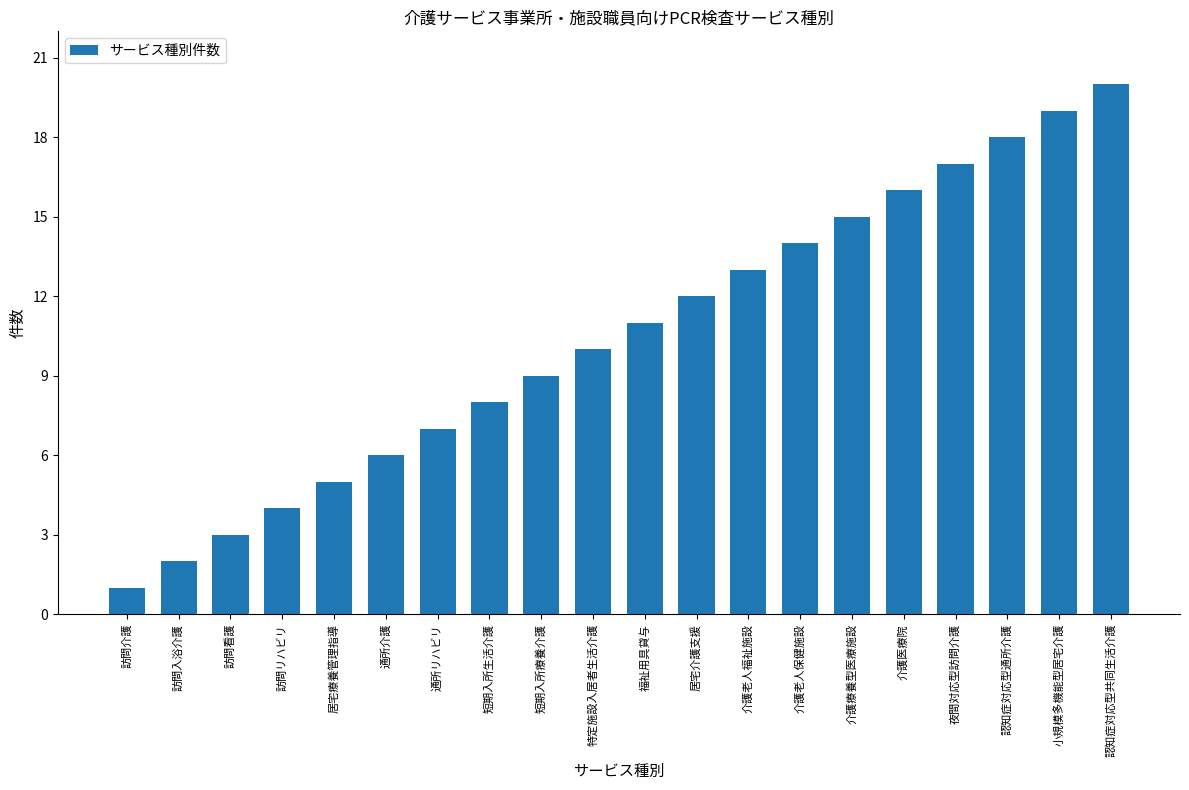

What is the label of the 10th bar from the right?

福祉用具貸与